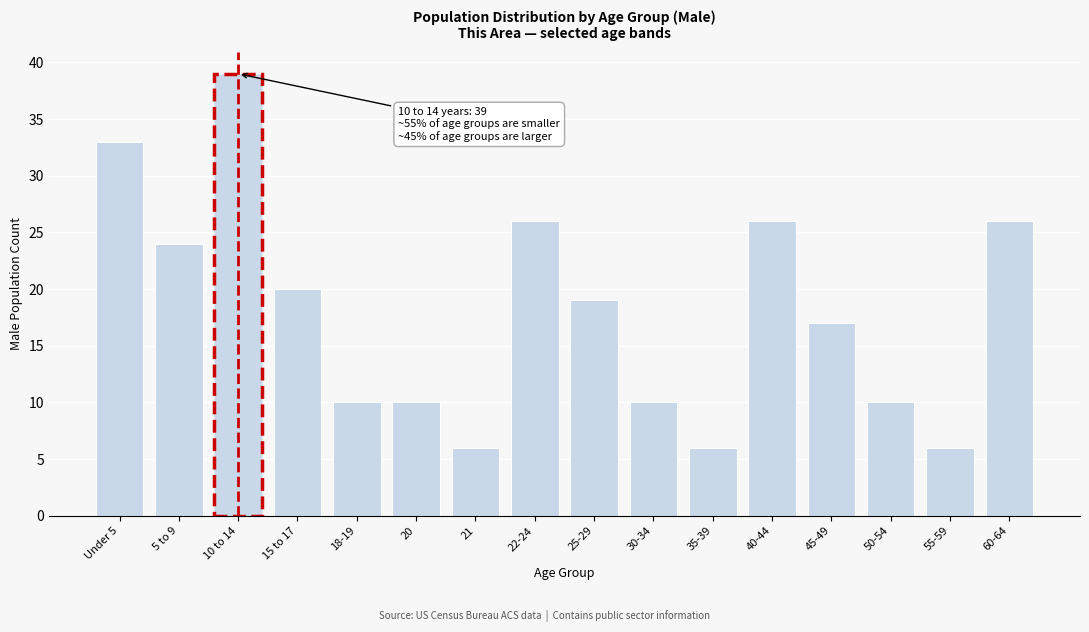

Reading left to right, list all the values displayed in this chart.

Under 5=33	5 to 9=24	10 to 14=39	15 to 17=20	18-19=10	20=10	21=6	22-24=26	25-29=19	30-34=10	35-39=6	40-44=26	45-49=17	50-54=10	55-59=6	60-64=26